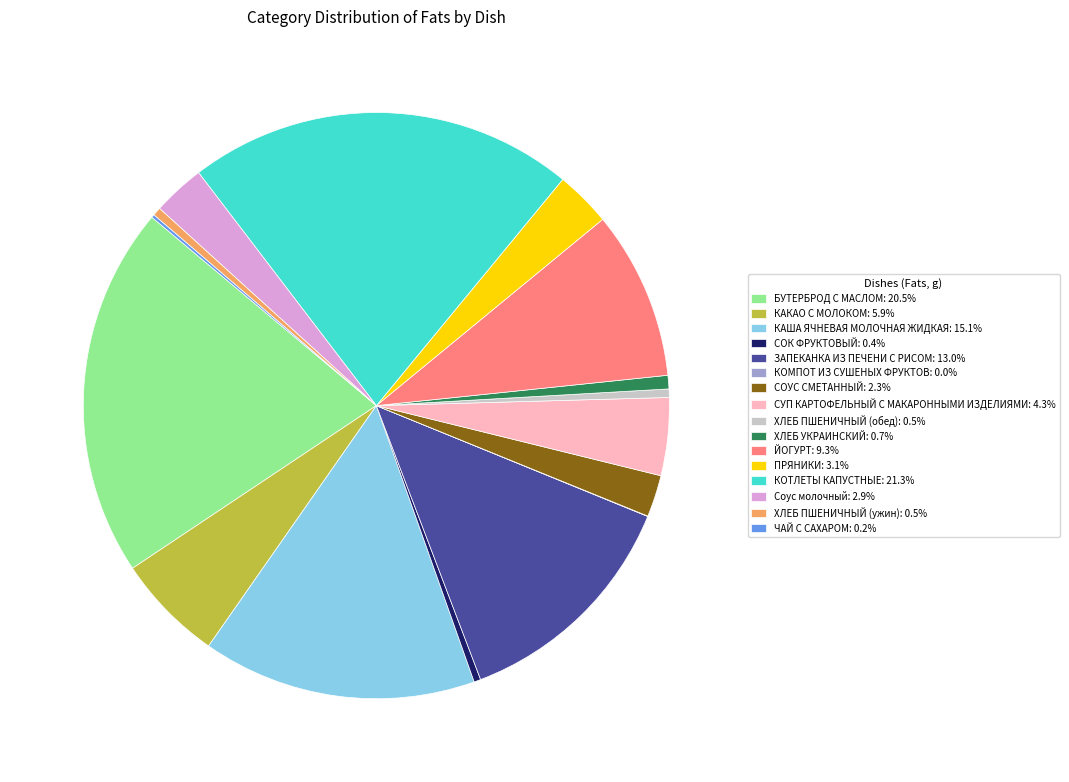

Do ХЛЕБ ПШЕНИЧНЫЙ (ужин): 0.5% and КОТЛЕТЫ КАПУСТНЫЕ: 21.3% together represent more than half of the pie?

No